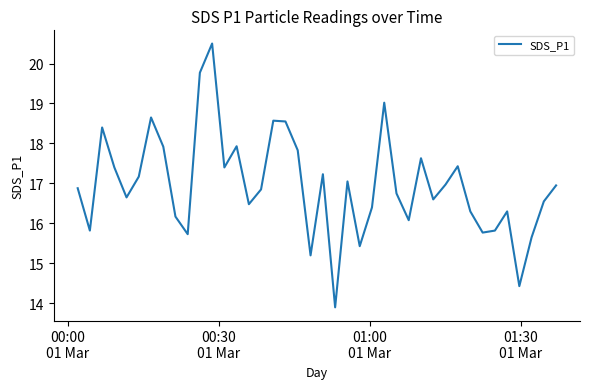

Does the chart have visible grid lines?

No